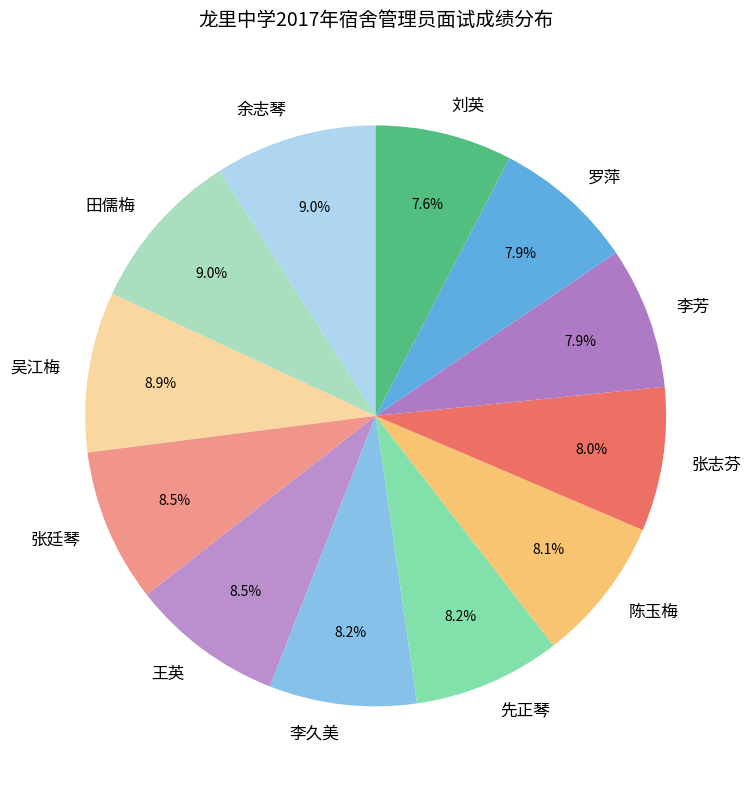

Does 吴江梅 represent more than half of the total?

No